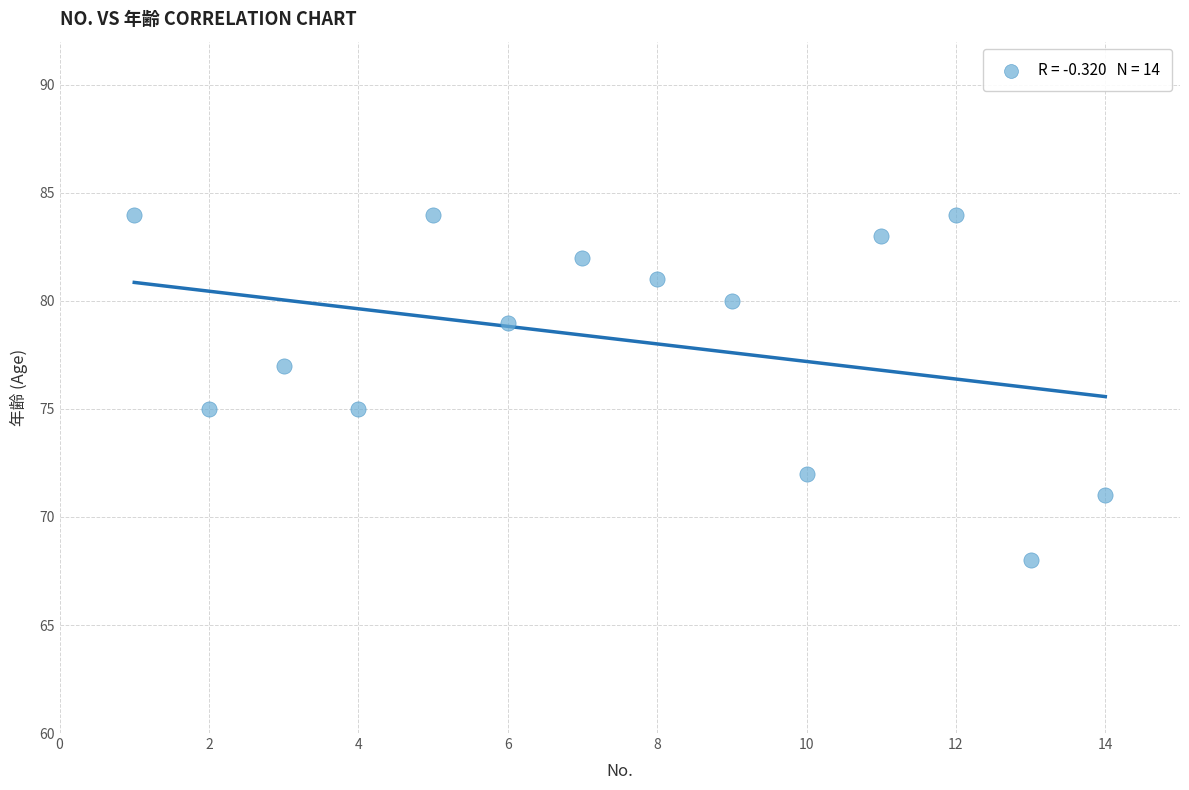

What is the range of X values (max minus min)?

13